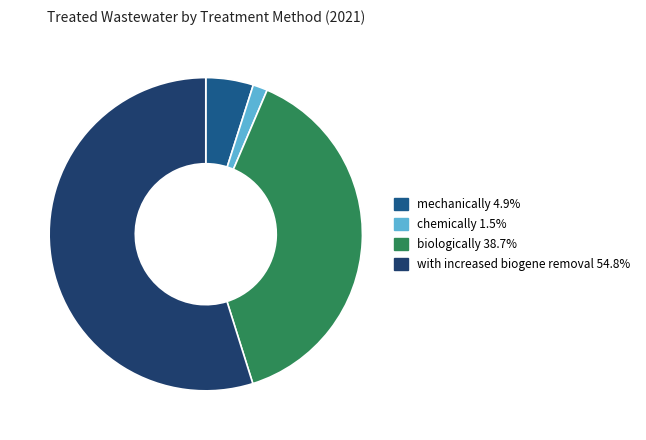

Does any single category account for the majority?

Yes